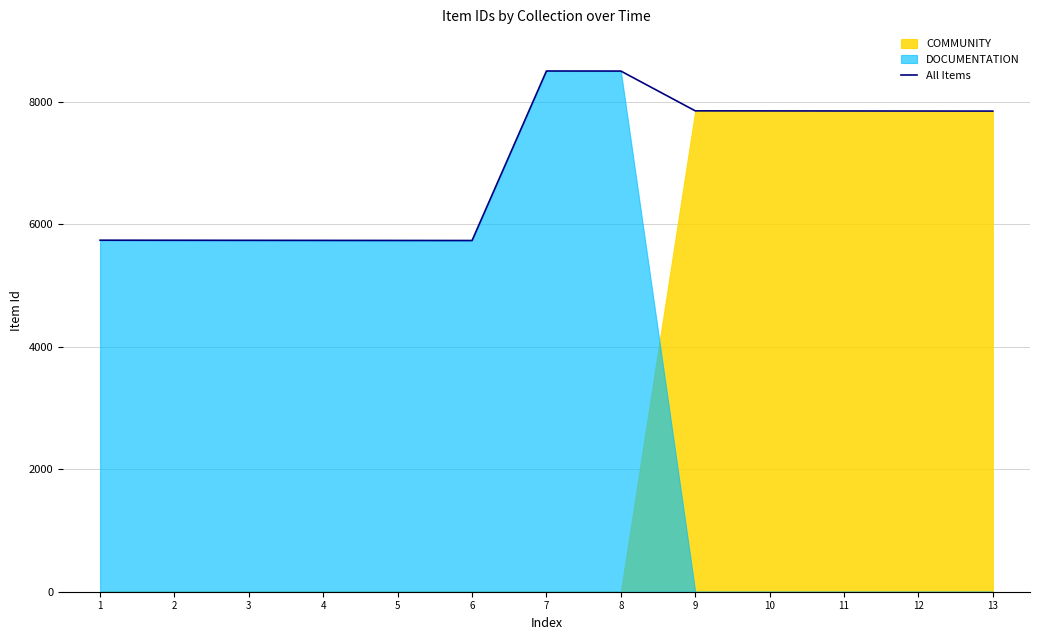

What is the change in value from 5 to 8?

+2767